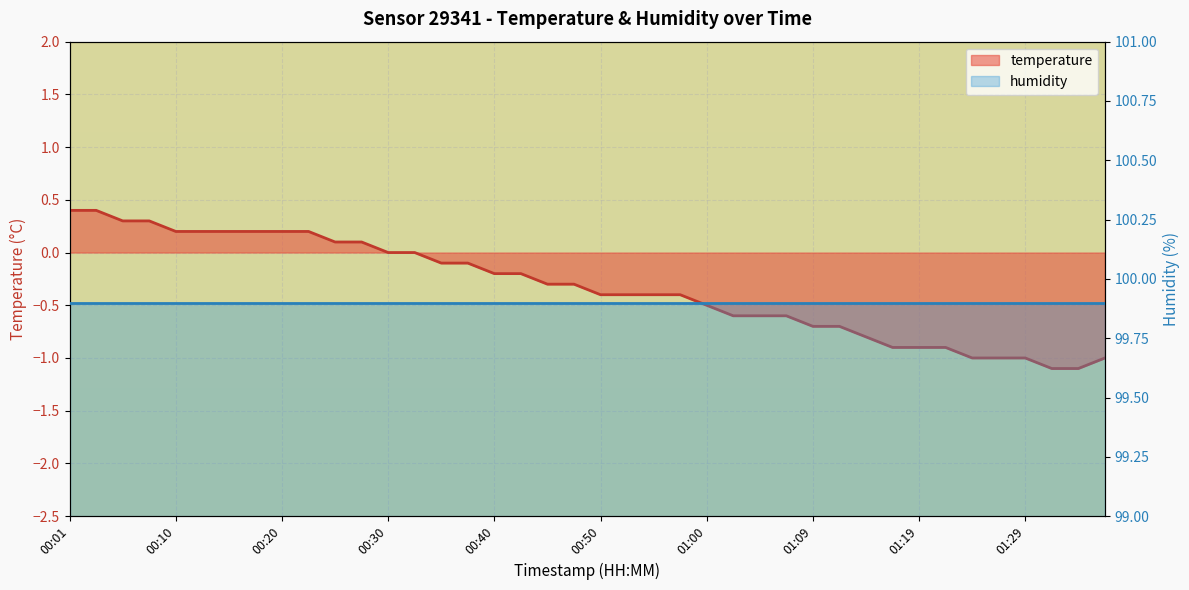

Rank the categories by value from highest to lowest.

00:01, 00:03, 00:05, 00:08, 00:10, 00:13, 00:15, 00:18, 00:20, 00:23, 00:25, 00:28, 00:30, 00:33, 00:35, 00:37, 00:40, 00:42, 00:45, 00:47, 00:50, 00:52, 00:55, 00:57, 01:00, 01:02, 01:05, 01:07, 01:09, 01:12, 01:14, 01:17, 01:19, 01:22, 01:24, 01:27, 01:29, 01:36, 01:31, 01:34